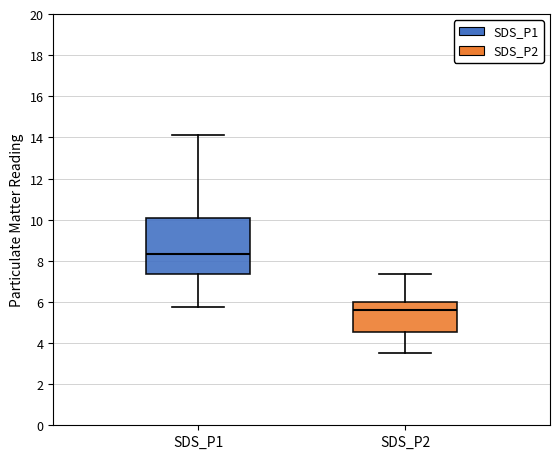

Which box's median line is the highest?

SDS_P1